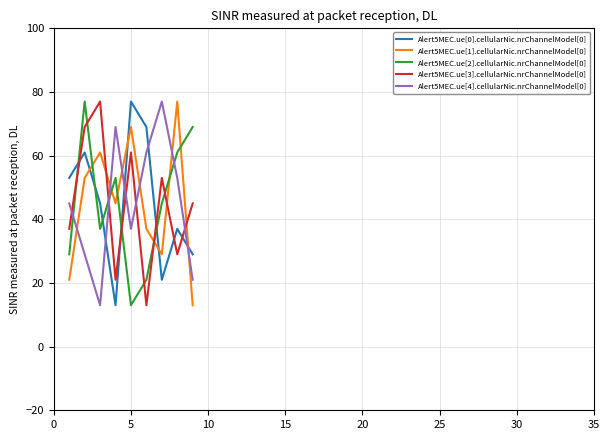

What is the maximum value for Alert5MEC.ue[2].cellularNic.nrChannelModel[0]?

77